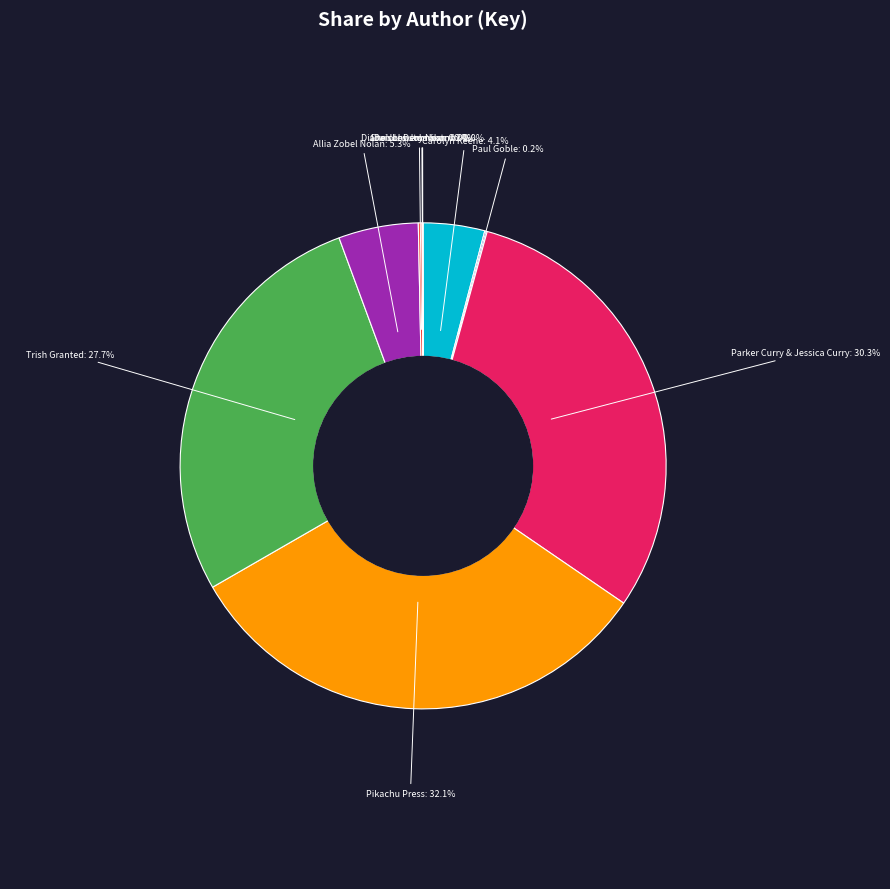

To the nearest percent, what portion does Trish Granted represent?

28%